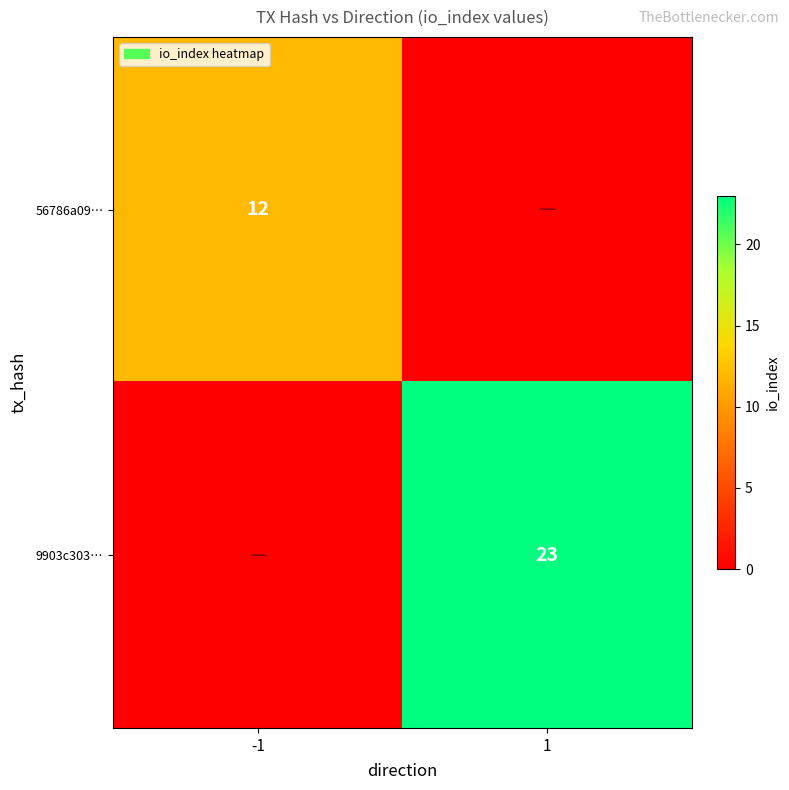

List the series in order of their peak value, highest first.

9903c303…, 56786a09…